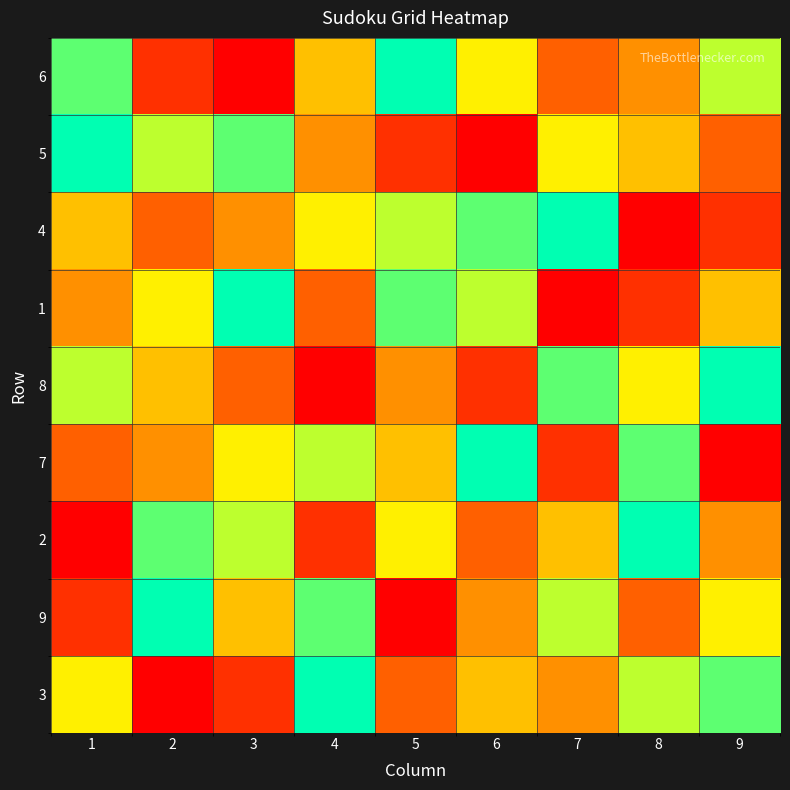

What is the difference between the highest and lowest values at 7?

8